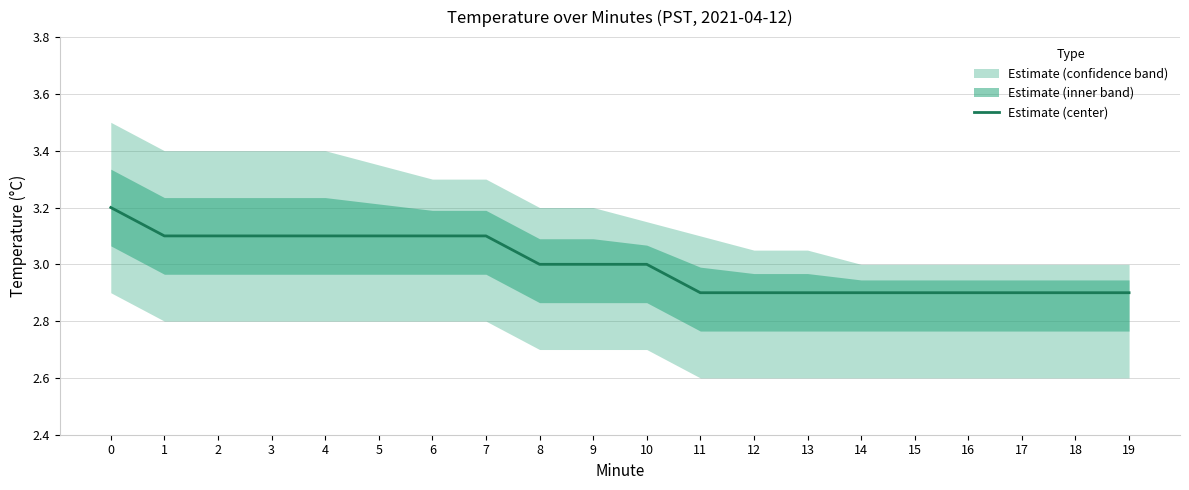

How many data points are less than 3?

9